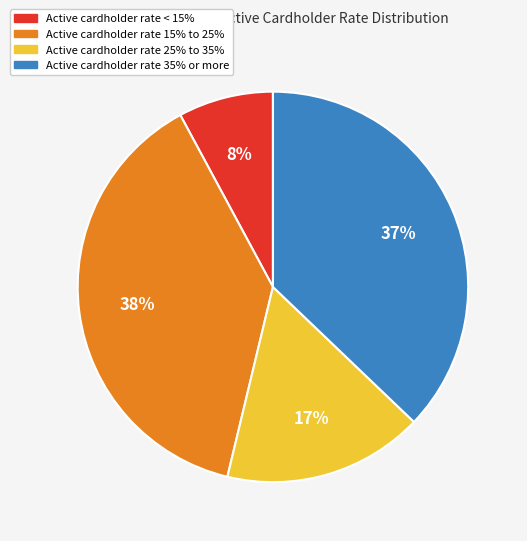

Is there a majority slice in this chart?

No